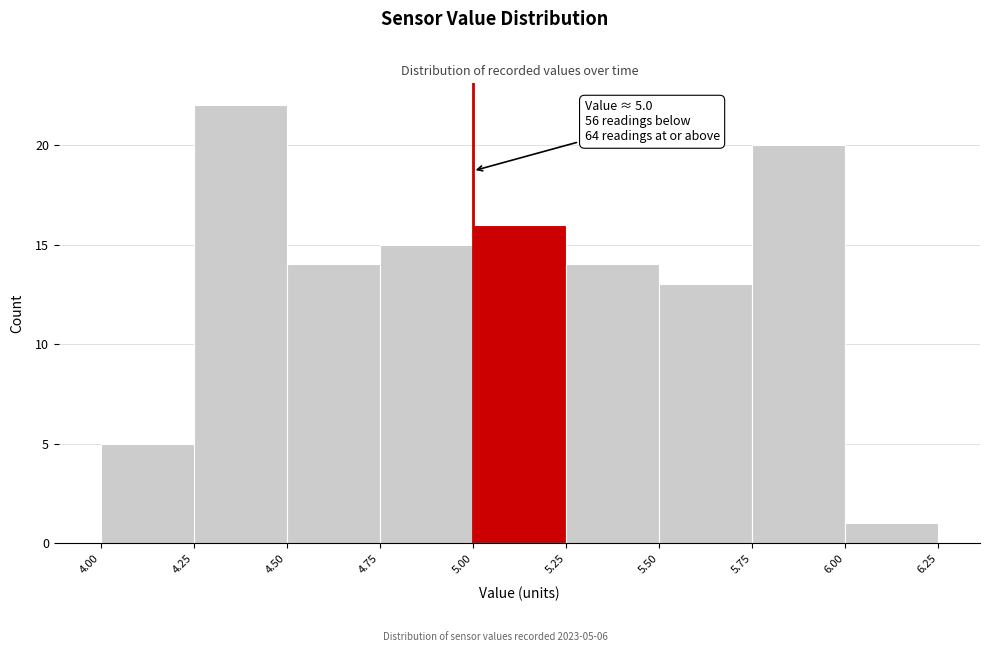

Over which range of the x-axis is the bar tallest?

4.25 to 4.50